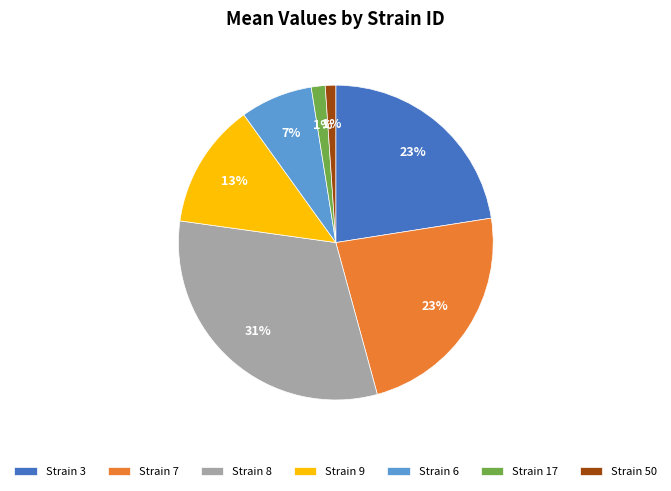

To the nearest percent, what is the difference between the largest and smallest slice percentages?

30%